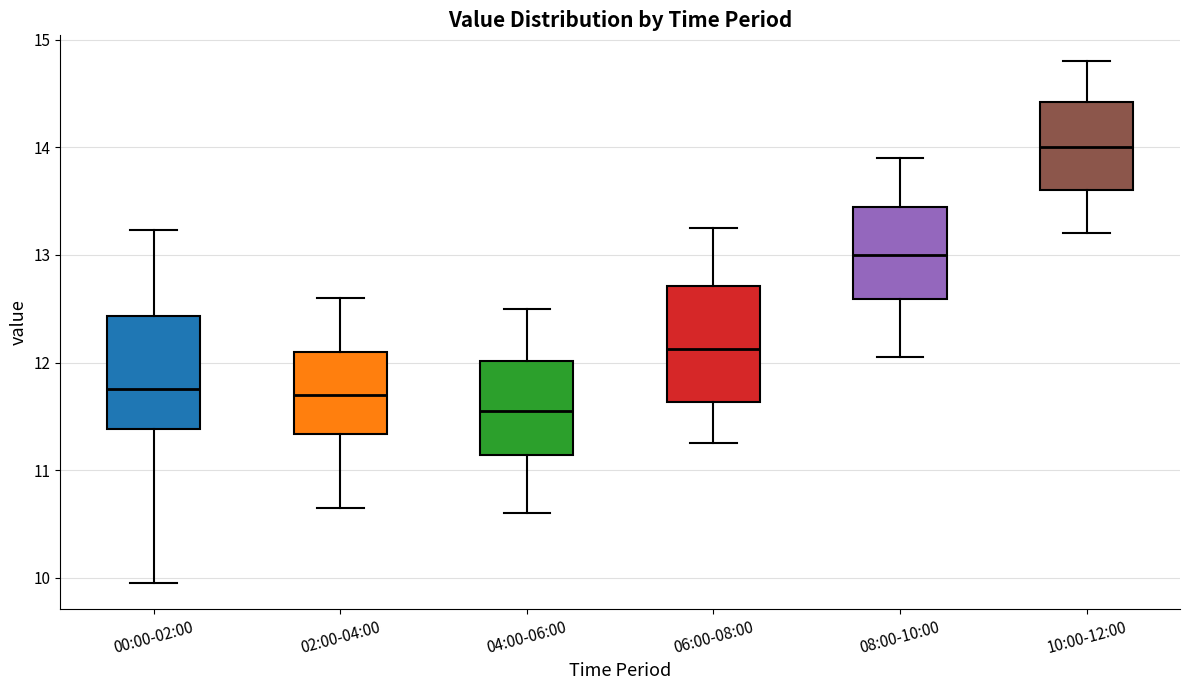

Reading left to right, transcribe this box plot: for each box, give where its median line is, the range the box spans, and where its two whiskers end, as read against the y-axis. The values are not printed on the chart, so give them approximately, as read against the axis.

00:00-02:00: median 11.8, box 11.4 to 12.4, whiskers 10.0 to 13.2
02:00-04:00: median 11.7, box 11.3 to 12.1, whiskers 10.7 to 12.6
04:00-06:00: median 11.6, box 11.1 to 12.0, whiskers 10.6 to 12.5
06:00-08:00: median 12.1, box 11.6 to 12.7, whiskers 11.3 to 13.3
08:00-10:00: median 13.0, box 12.6 to 13.5, whiskers 12.1 to 13.9
10:00-12:00: median 14.0, box 13.6 to 14.4, whiskers 13.2 to 14.8